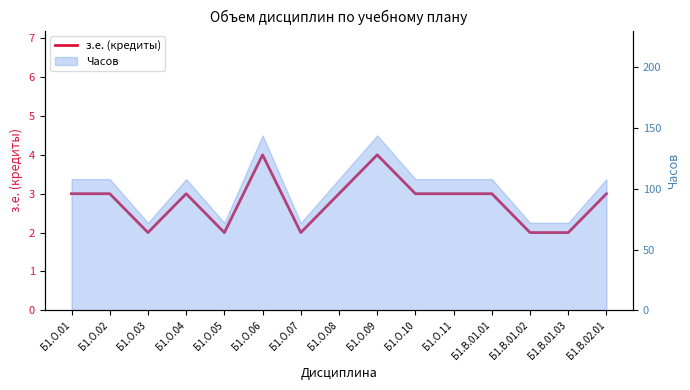

Does the chart display data point markers on the line(s)?

No